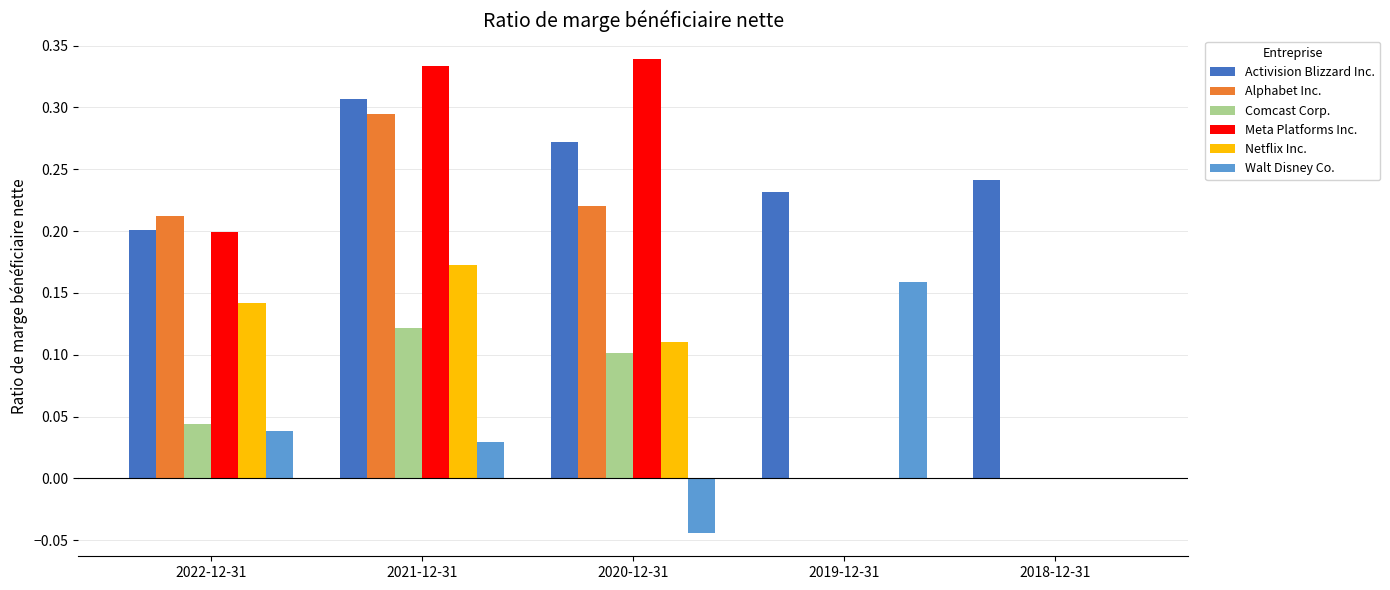

Count the number of data series in this chart.

6